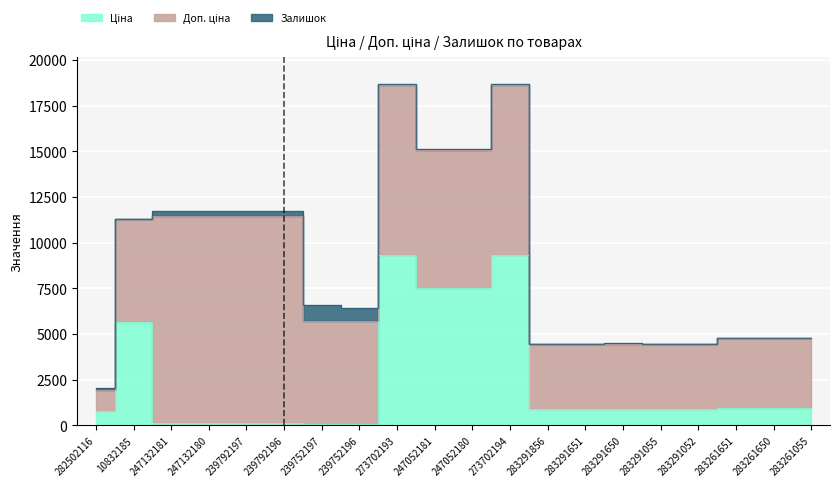

At which category is the sum across all series the highest?

273702193